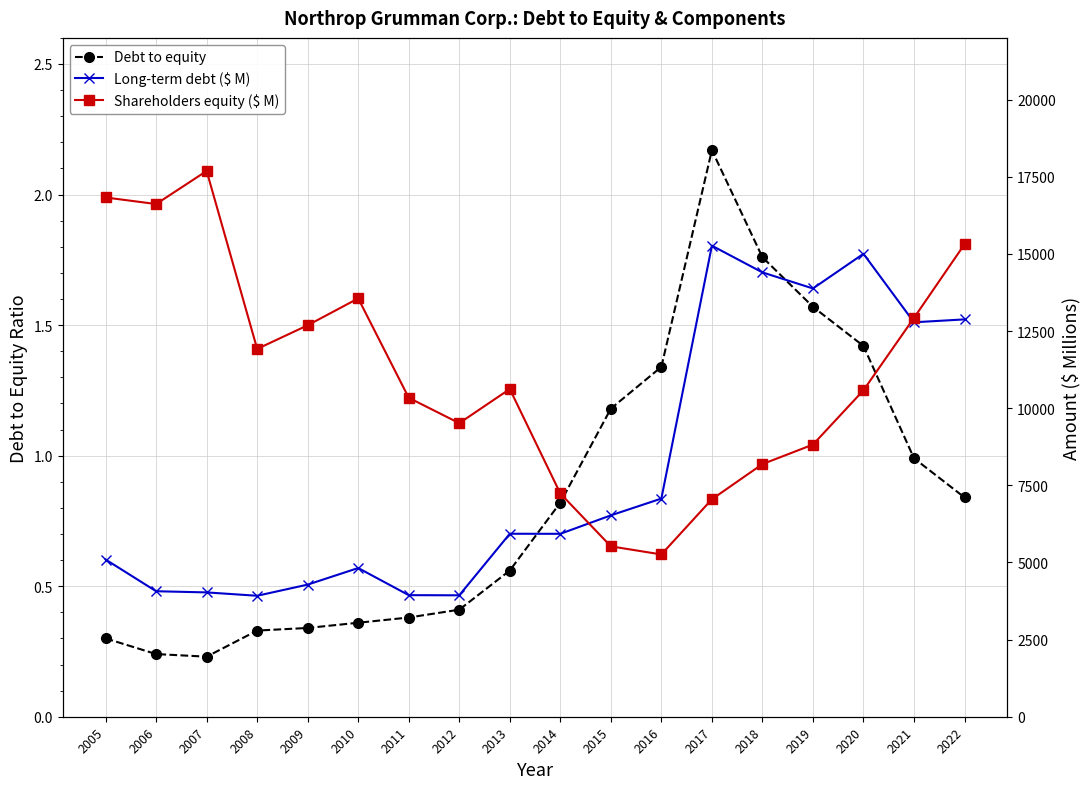

At which category does the chart reach its minimum across all series?

2007